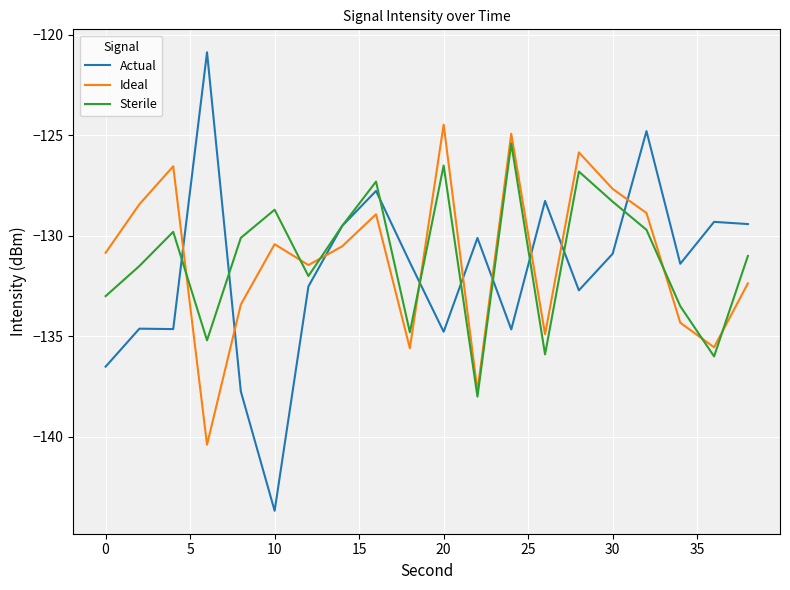

What is the minimum value for Actual?

-143.7